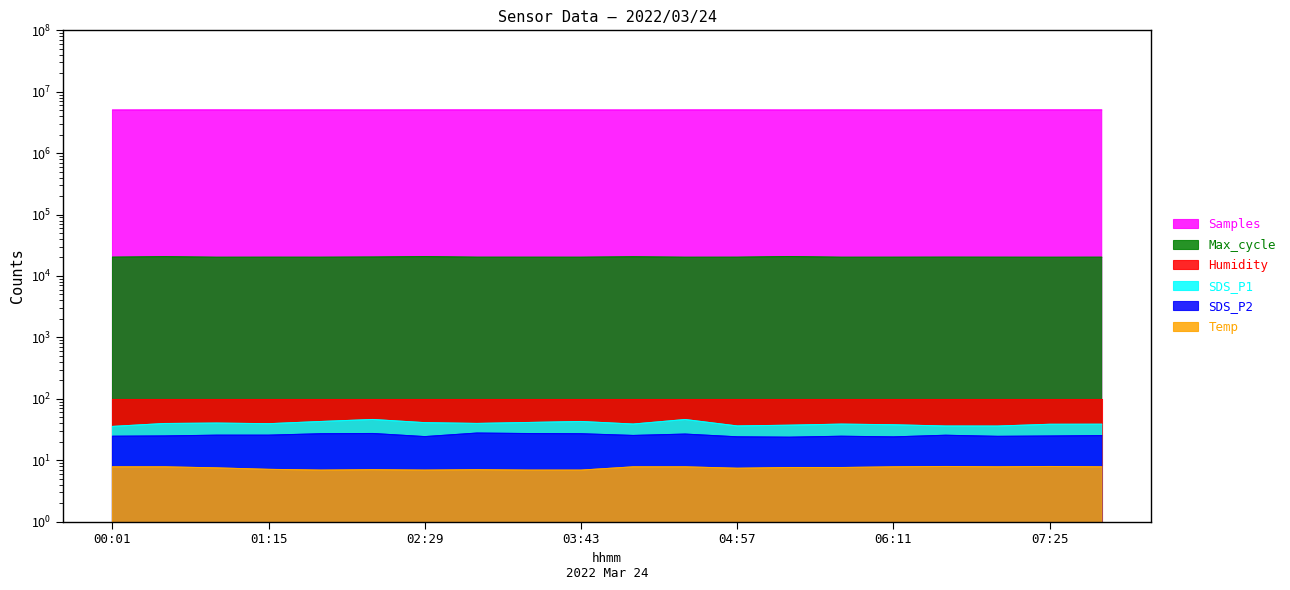

True or false: SDS_P2 and Max_cycle intersect in this chart.

False